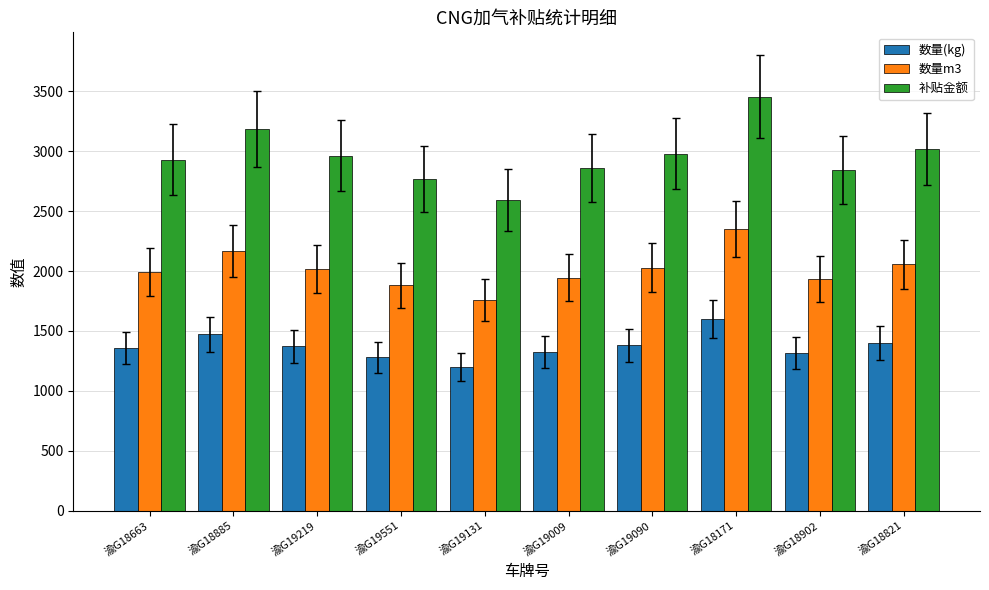

Which category has the lowest value in the 数量m3 series?

渝G19131